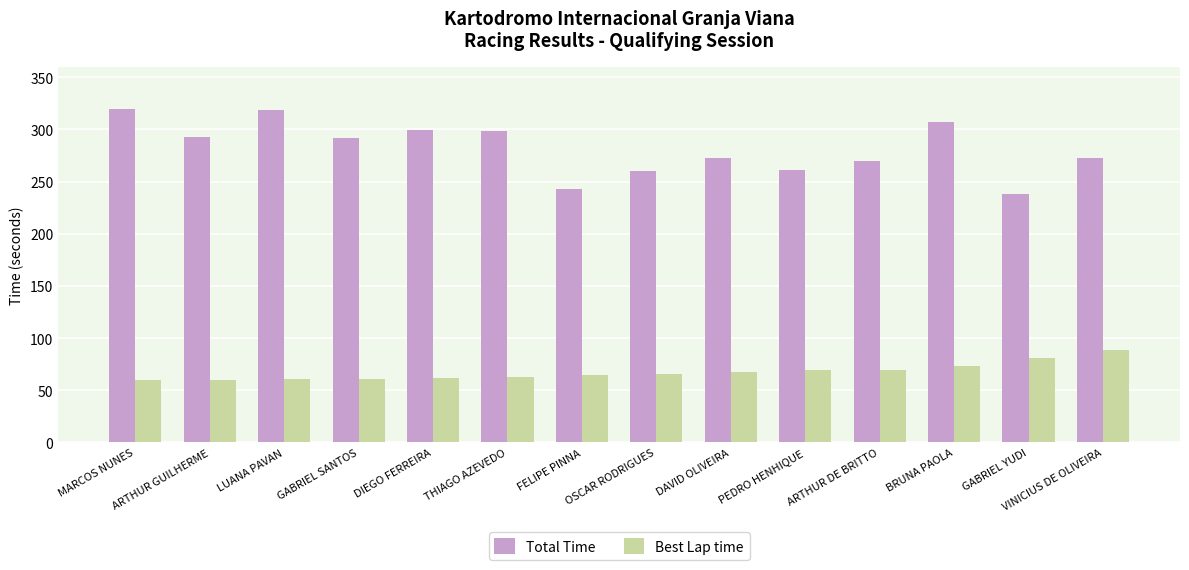

What is the minimum value shown in the chart?

59.8